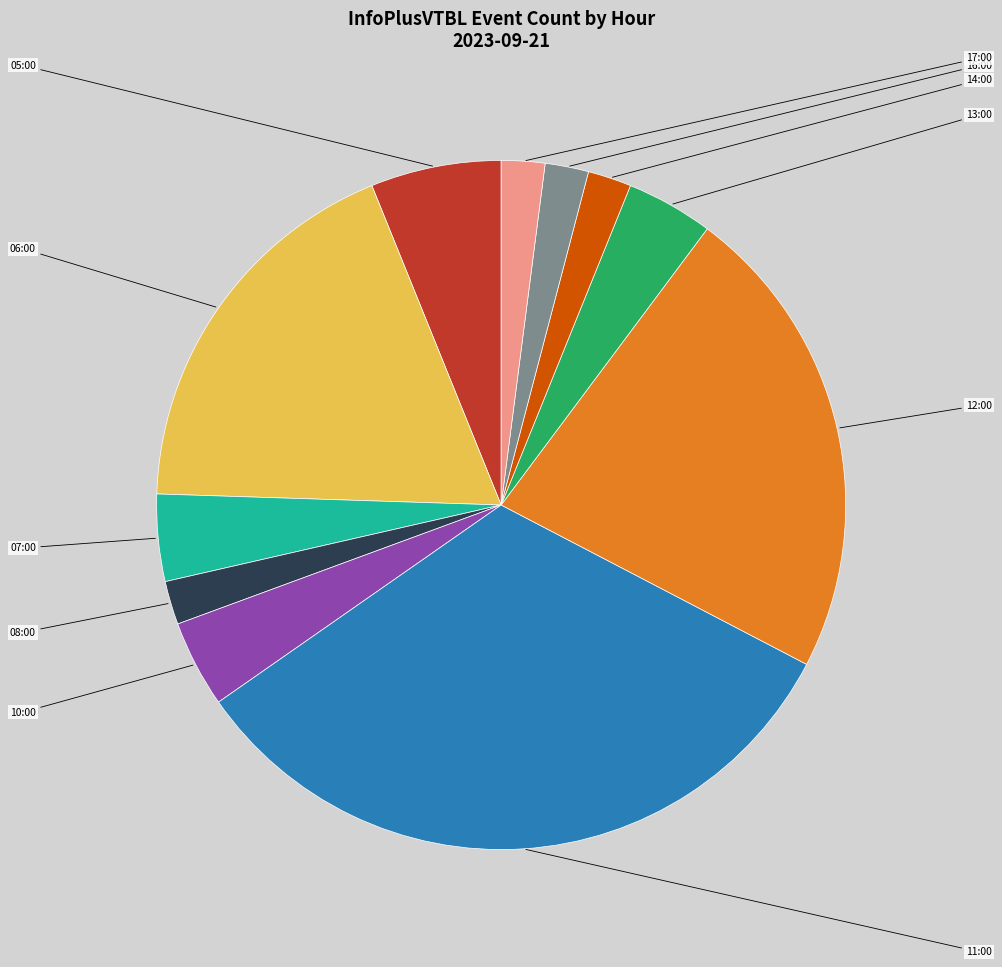

Which slice is the largest?

11:00